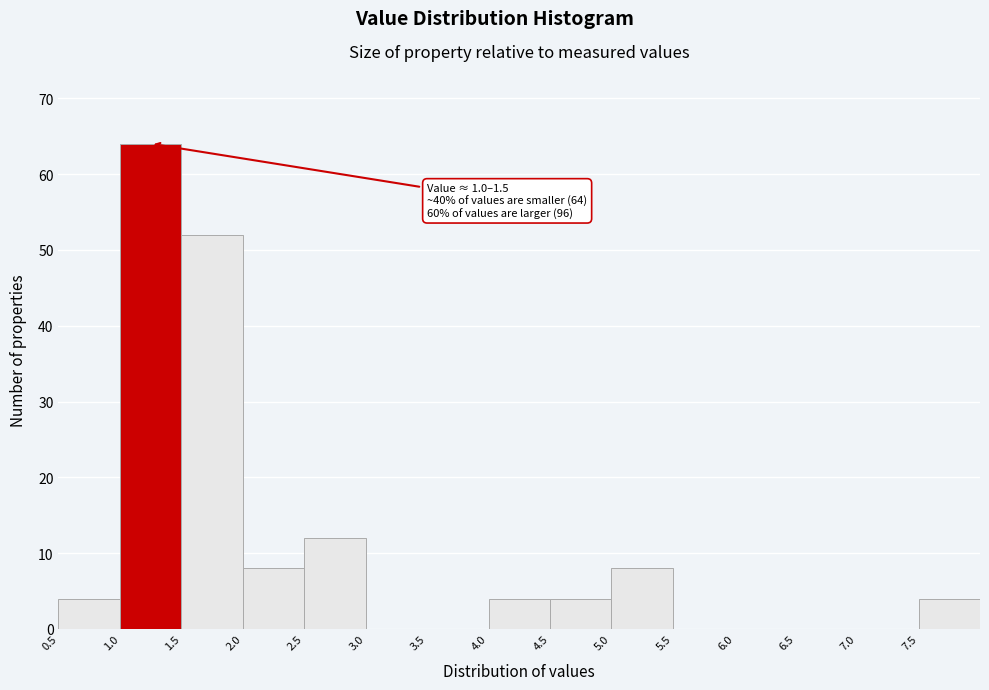

Which range on the x-axis has the tallest bar?

1.0 to 1.5